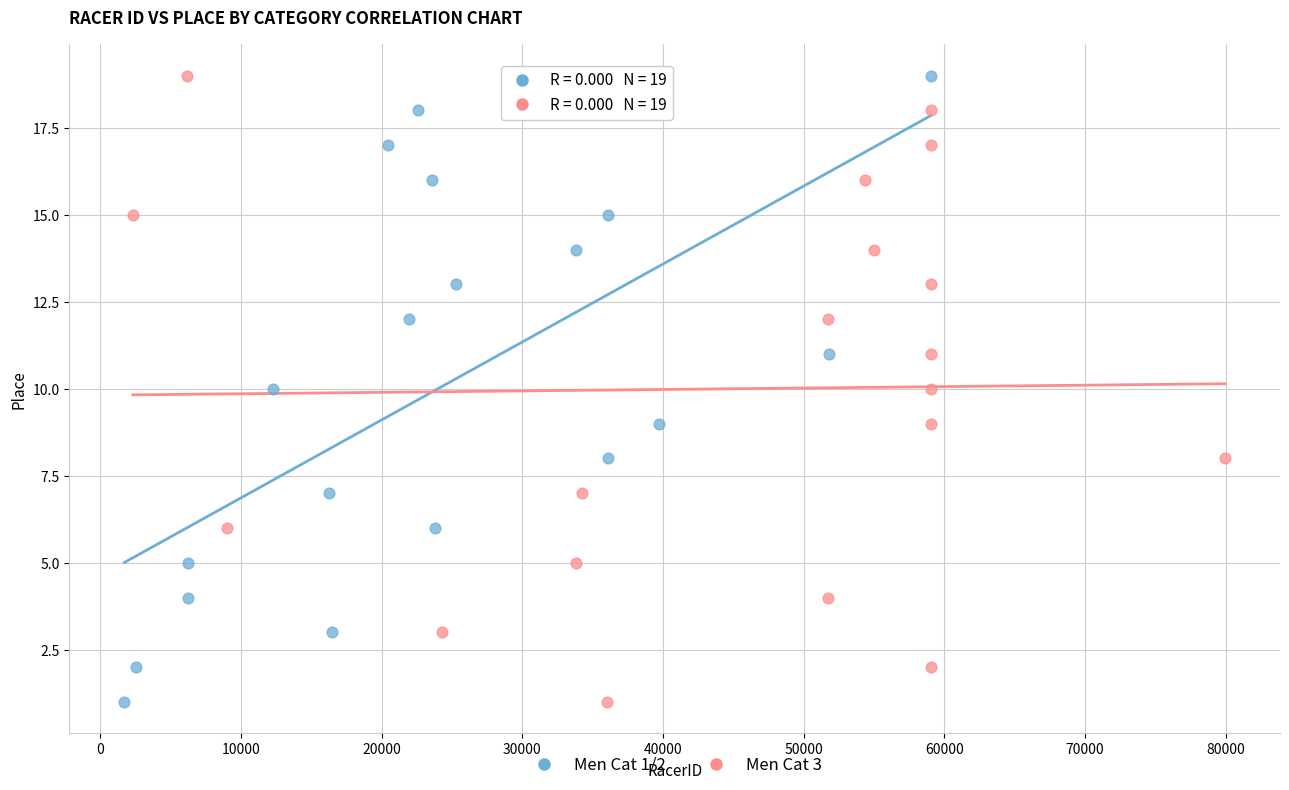

What are all the series names shown in the legend?

Men Cat 1/2, Men Cat 3